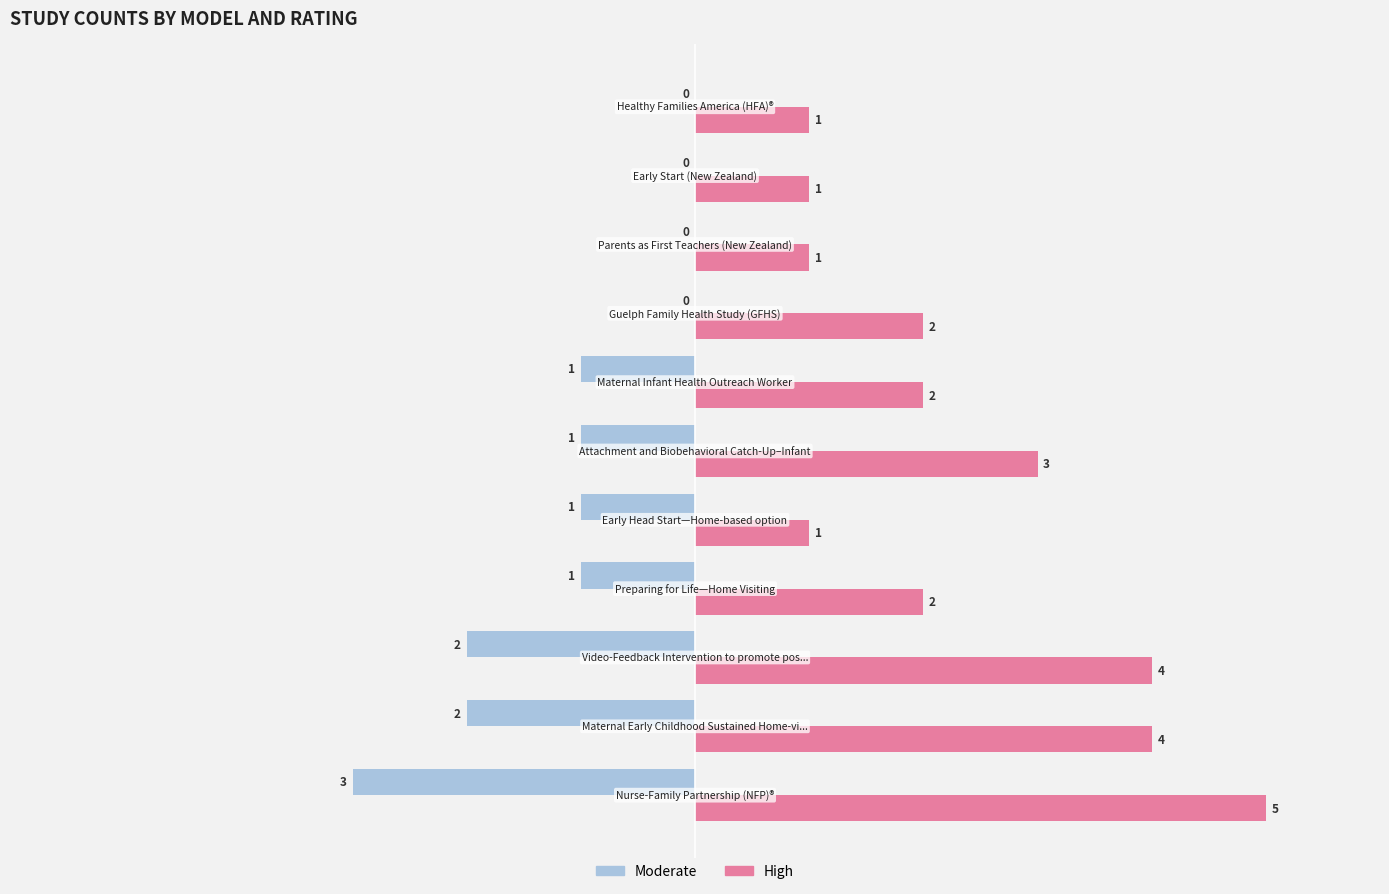

What is the sum of all Moderate values?

-11